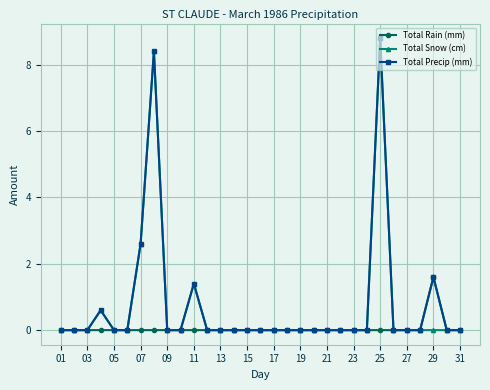

True or false: Total Precip (mm) has more than 0 points higher than both neighbors.

True